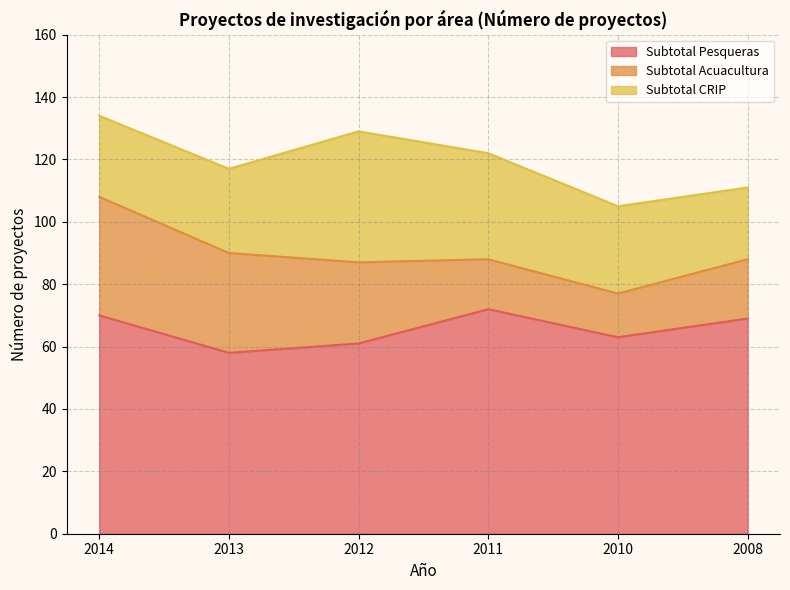

In Subtotal CRIP, how many points are higher than both neighbors (excluding endpoints)?

1